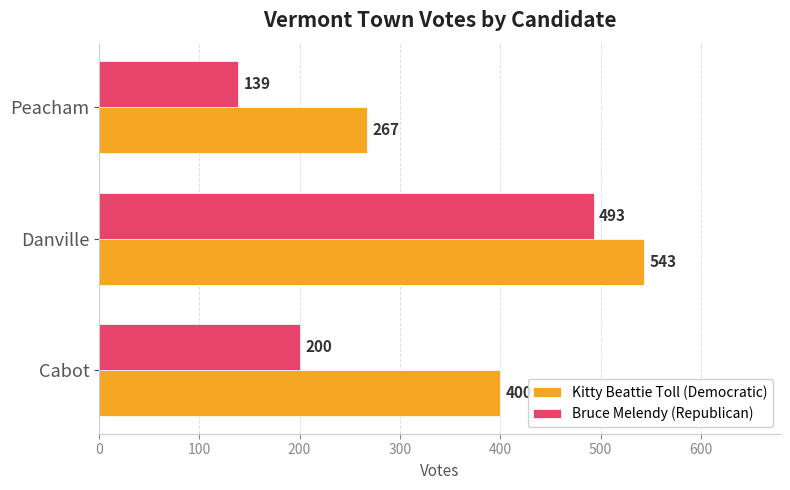

Which label corresponds to the smallest value in the chart?

Peacham